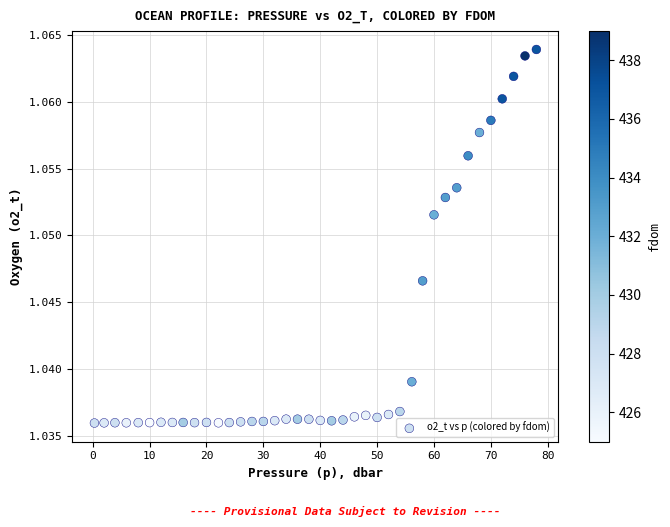

What is the range of X values (max minus min)?

77.7